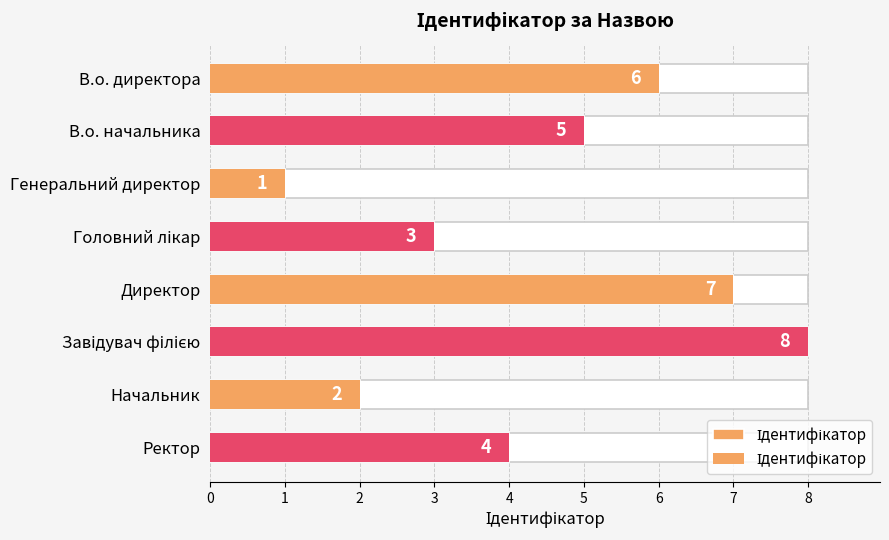

What is the ratio of the value at В.о. директора to the value at Генеральний директор?

6.0